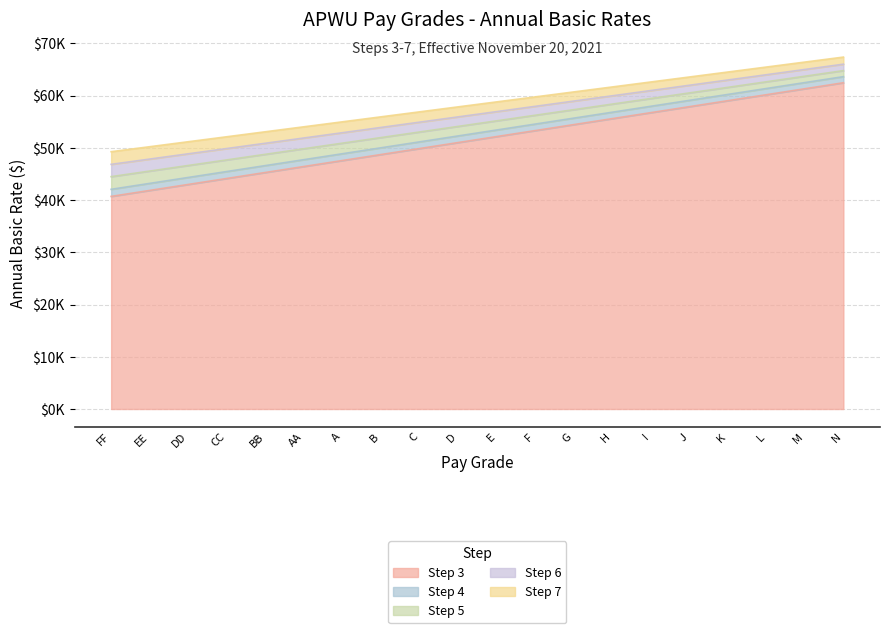

The Step 6 series shows 92495 at D. True or false?

False